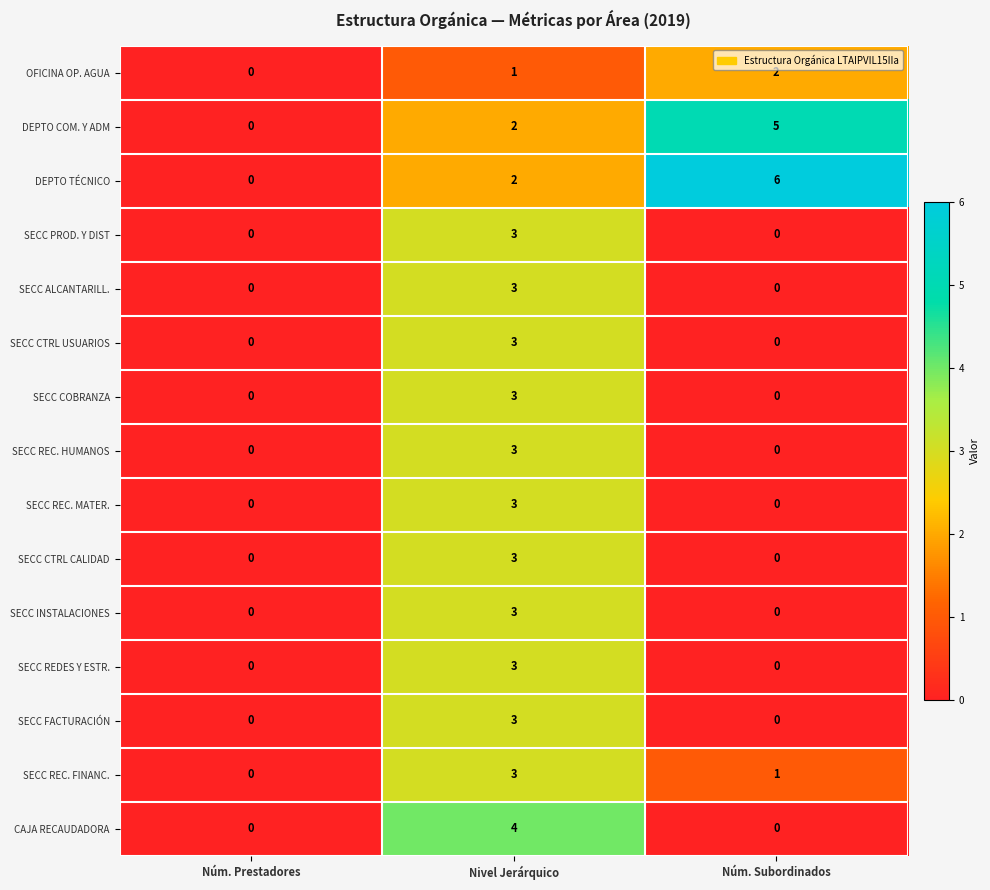

Which series changed the most between Núm. Prestadores and Núm. Subordinados?

DEPTO TÉCNICO